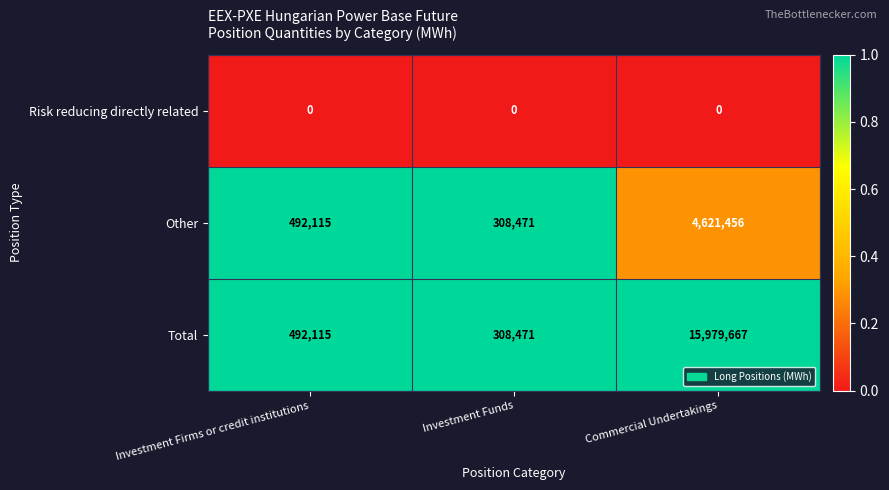

Where is Total nearest to the value 8144069?

Investment Firms or credit institutions